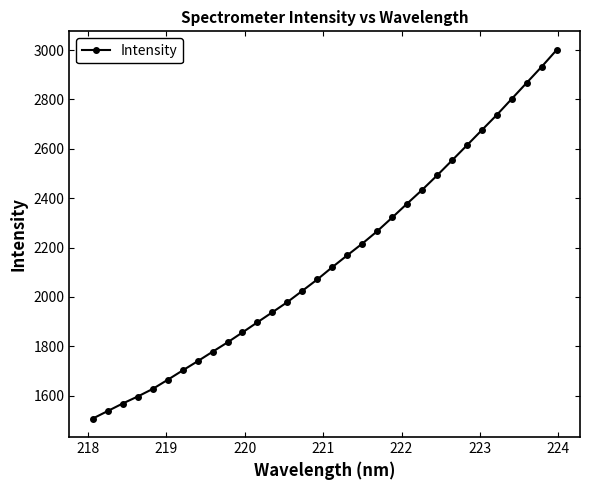

What is the difference between the maximum and minimum values?

1494.3